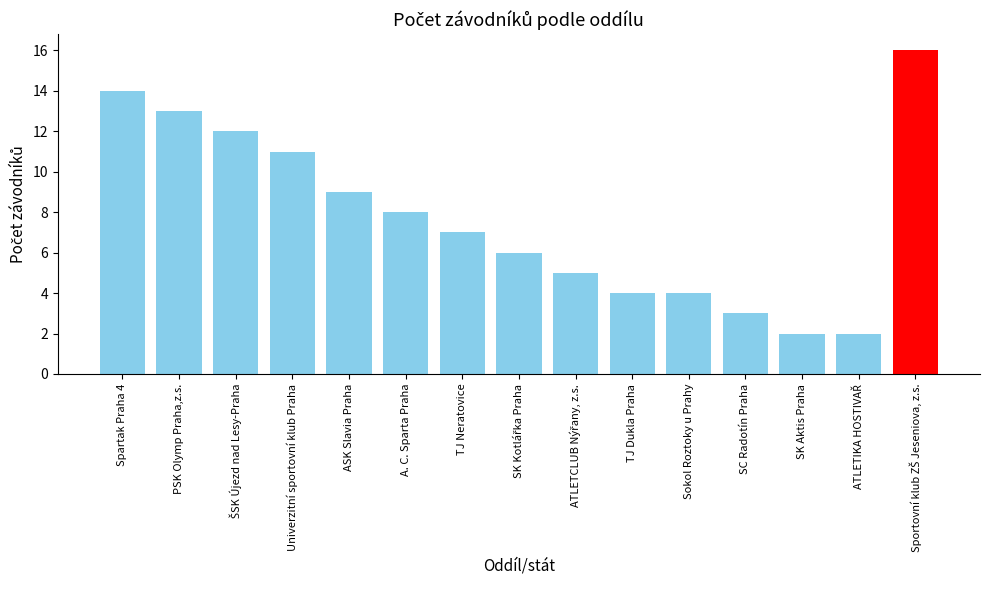

At which label does the data first exceed 7?

Spartak Praha 4